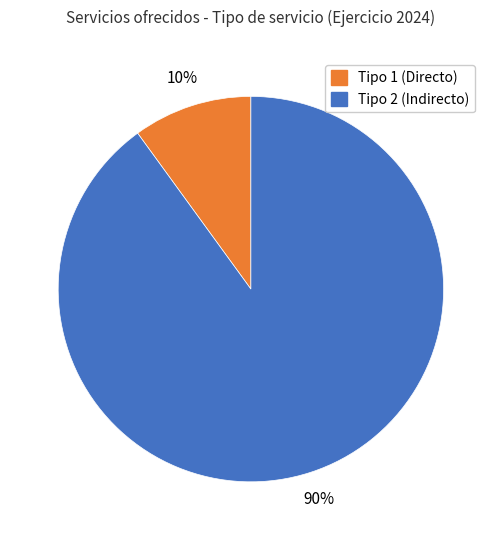

Is there a majority slice in this chart?

Yes